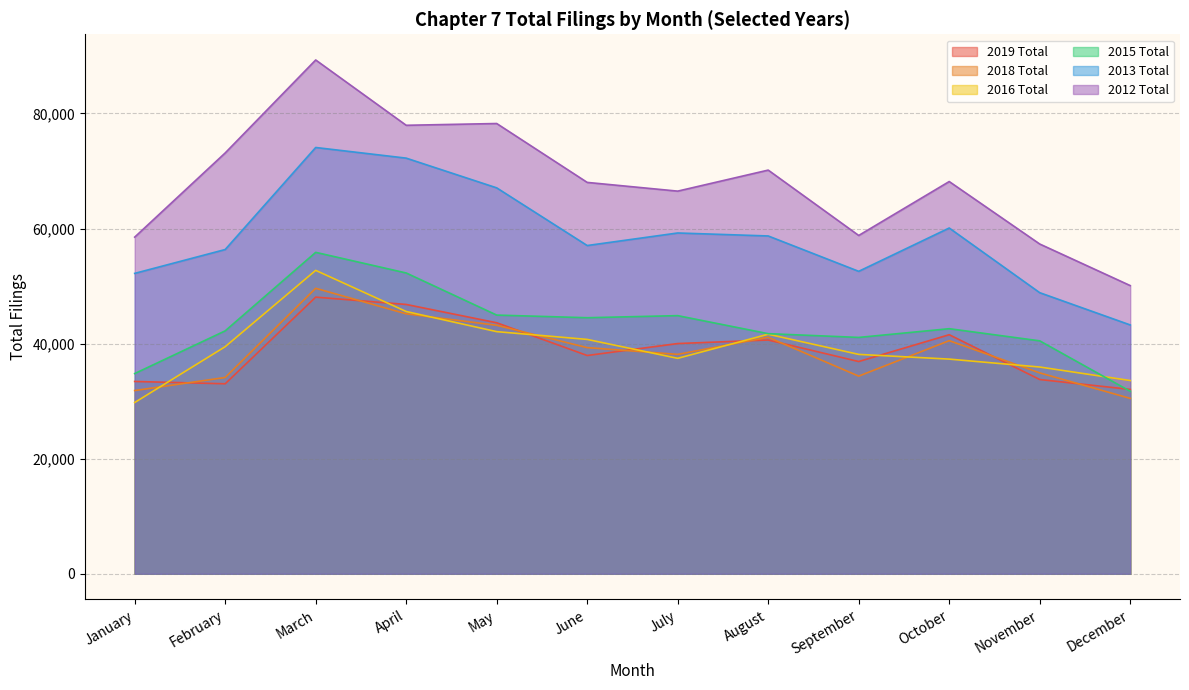

At April, list the series in order from smallest to largest.

2018 Total, 2016 Total, 2019 Total, 2015 Total, 2013 Total, 2012 Total